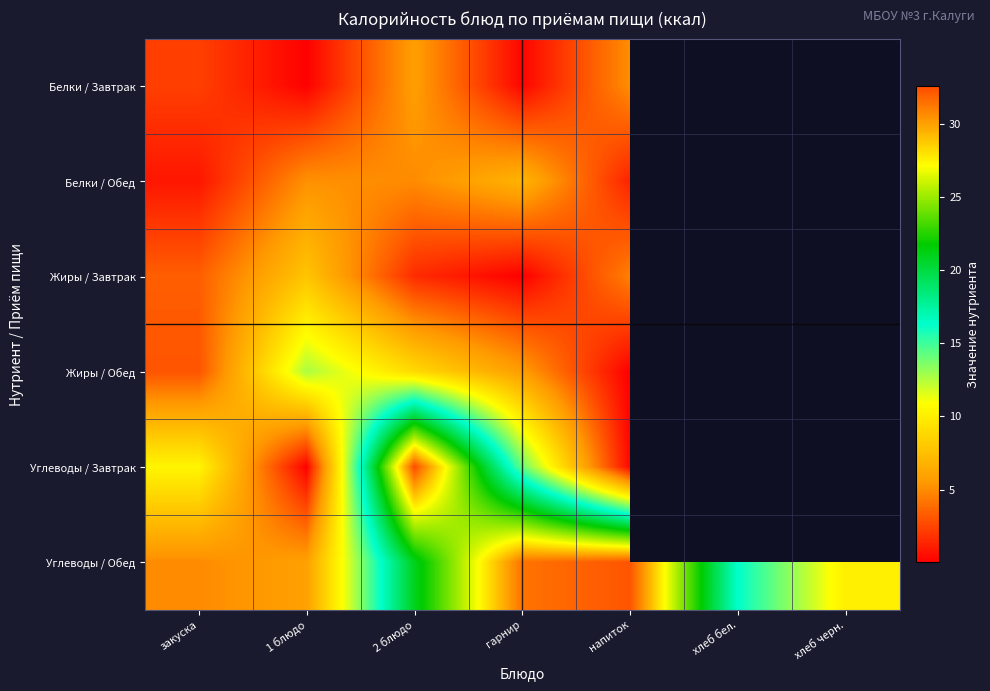

Which has a higher value, 1 блюдо or закуска?

закуска